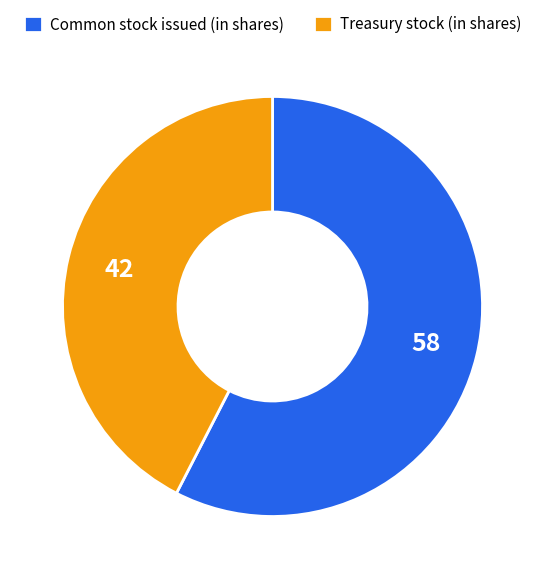

Is the sum of Common stock issued (in shares) and Treasury stock (in shares) greater than half?

Yes